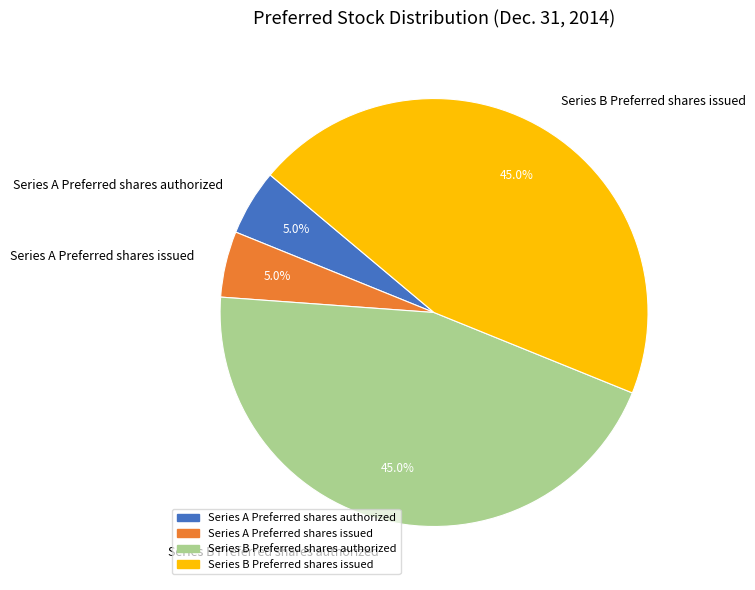

Count the number of slices in the pie.

4